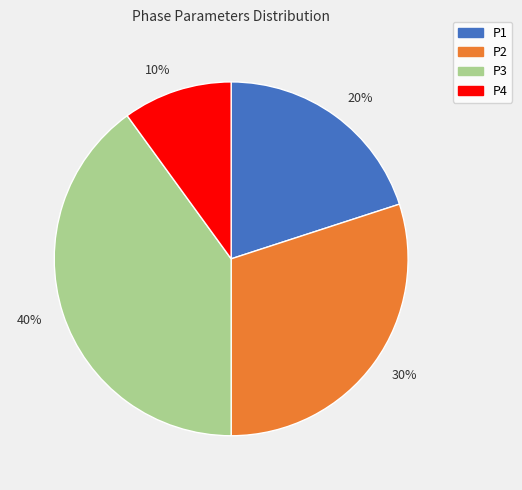

How many slices are in this pie chart?

4